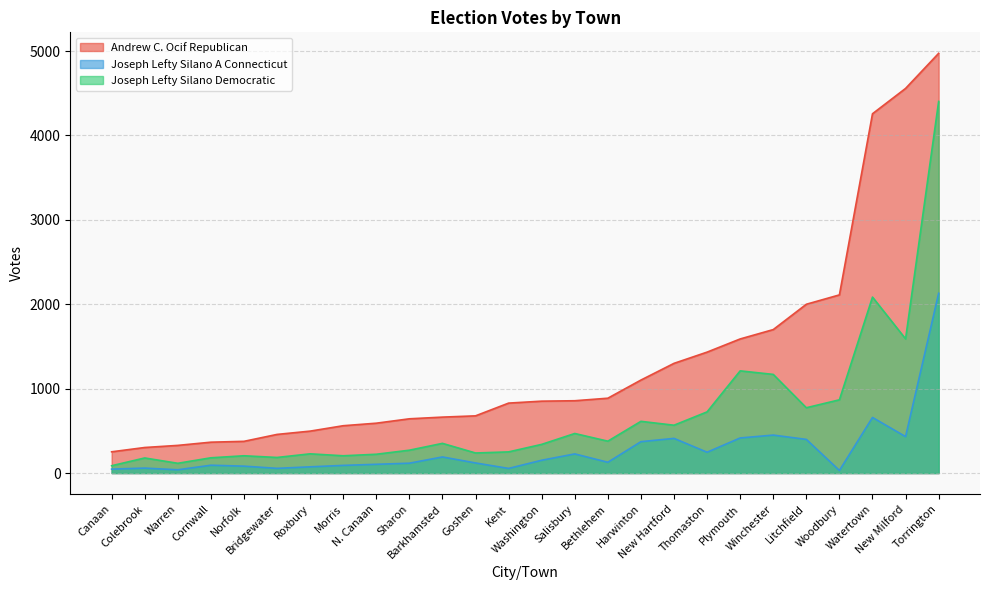

Which category has the lowest value in the Joseph Lefty Silano A Connecticut series?

Woodbury